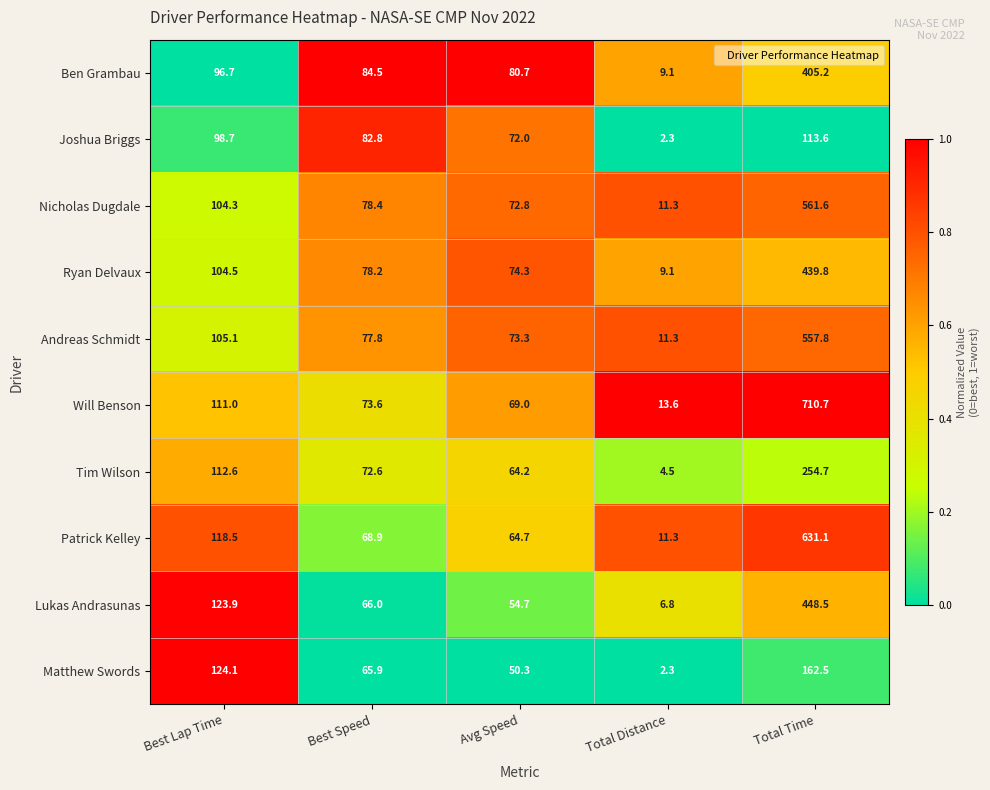

What is the difference between the second highest and second lowest values in the Lukas Andrasunas series?

69.2